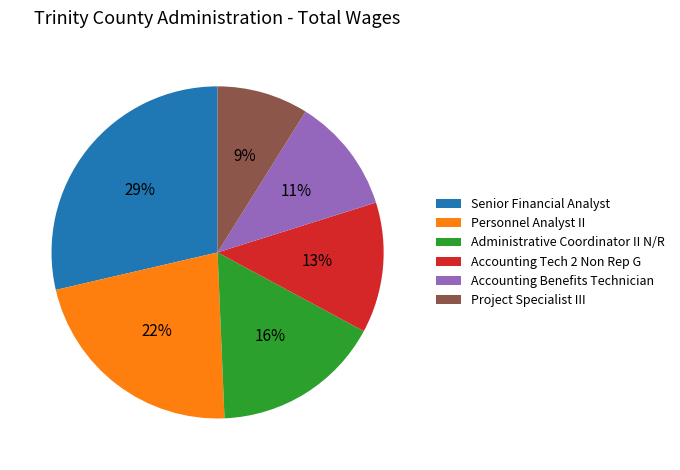

To the nearest percent, what portion does Administrative Coordinator II N/R represent?

16%